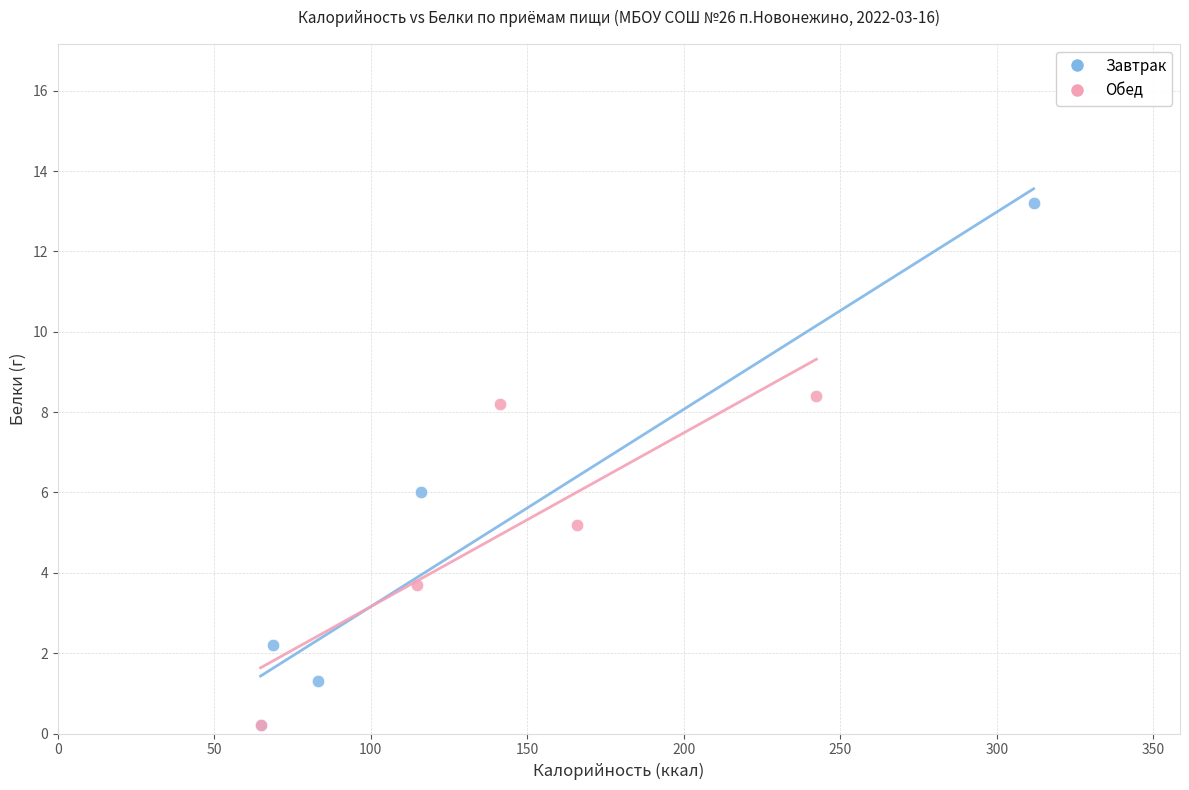

Which series contains the highest Y value?

Завтрак